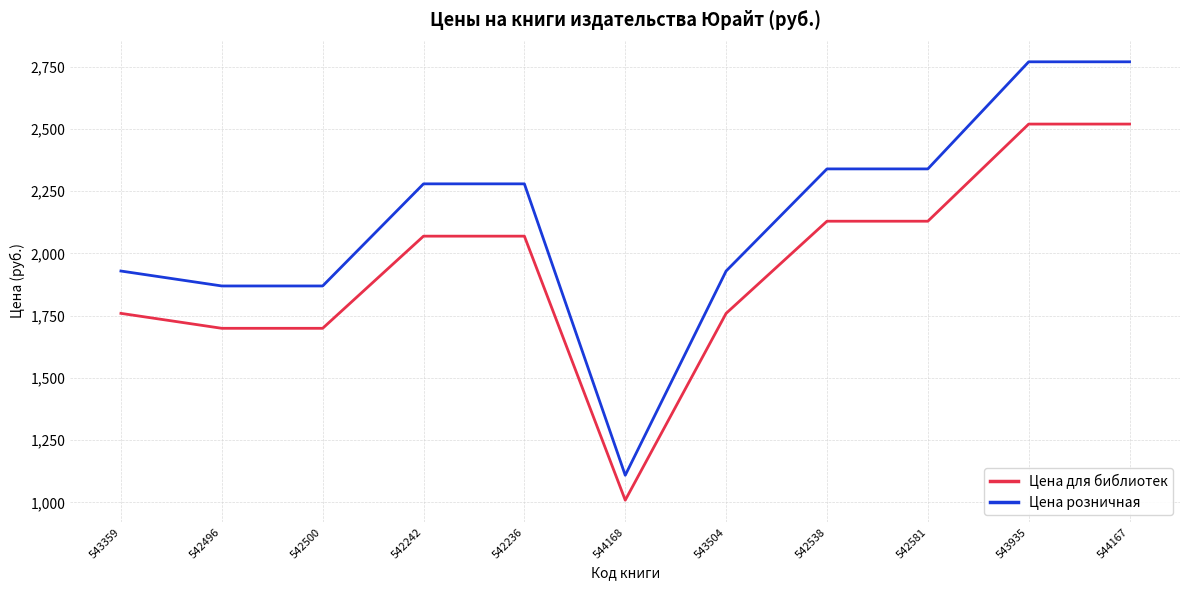

True or false: Цена для библиотек and Цена розничная intersect in this chart.

False